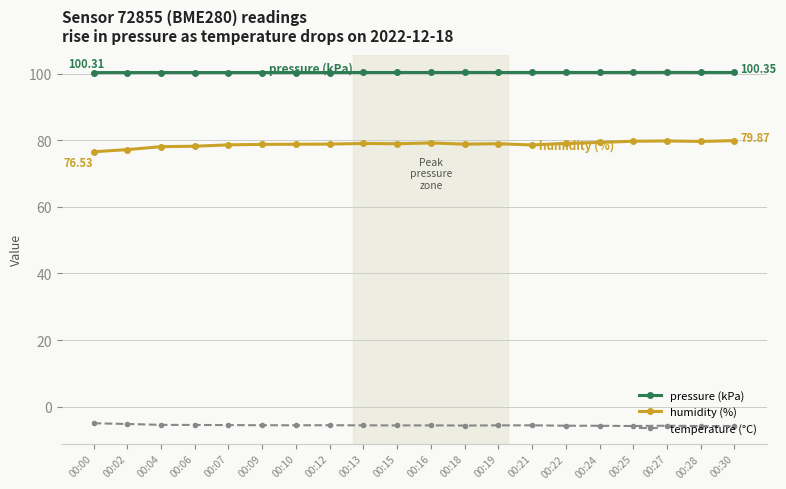

What are all the series names shown in the legend?

pressure (kPa), humidity (%), temperature (°C)